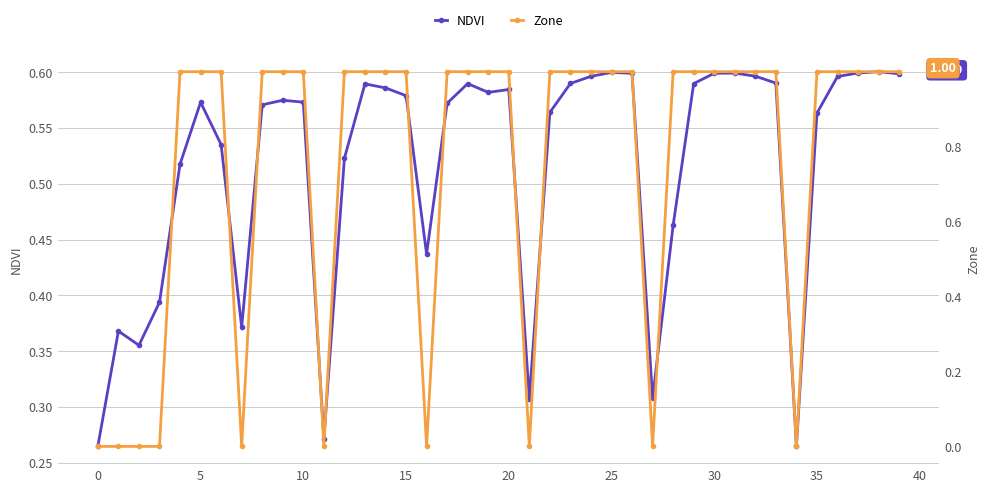

True or false: NDVI has more than 1 points higher than both neighbors.

True